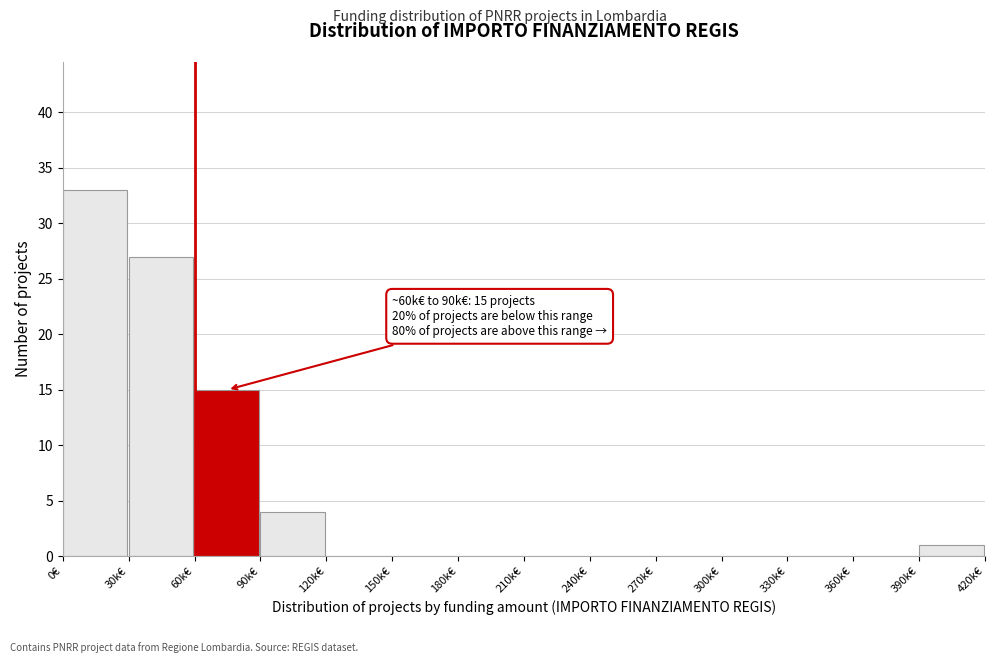

Reading left to right, what are all the values shown in this chart?

0€=33	30k€=27	60k€=15	90k€=4	120k€=0	150k€=0	180k€=0	210k€=0	240k€=0	270k€=0	300k€=0	330k€=0	360k€=0	390k€=1